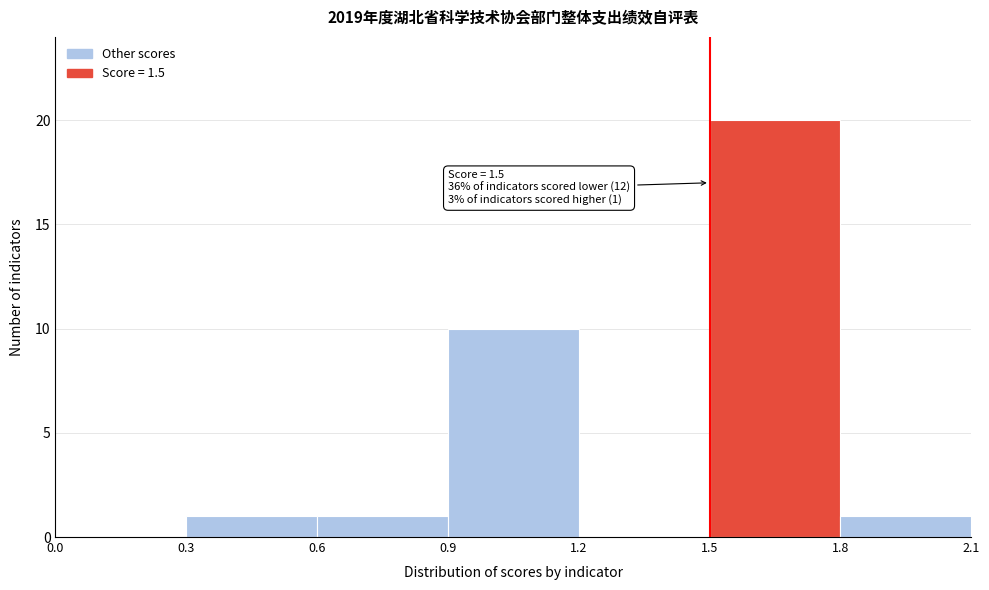

Which range on the x-axis has the tallest bar?

1.5 to 1.8